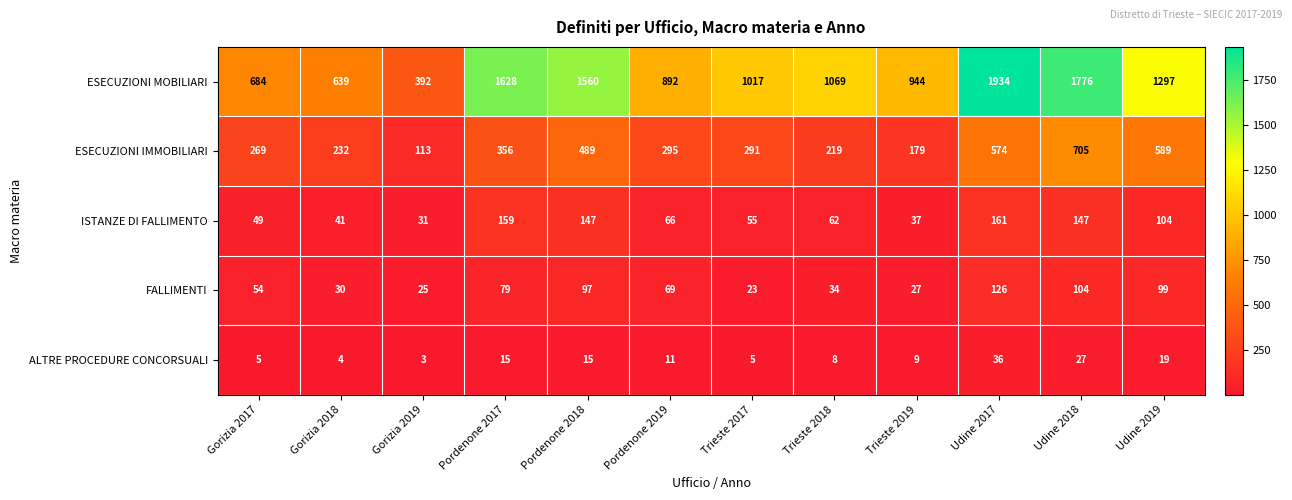

How many data points does each series have?

12